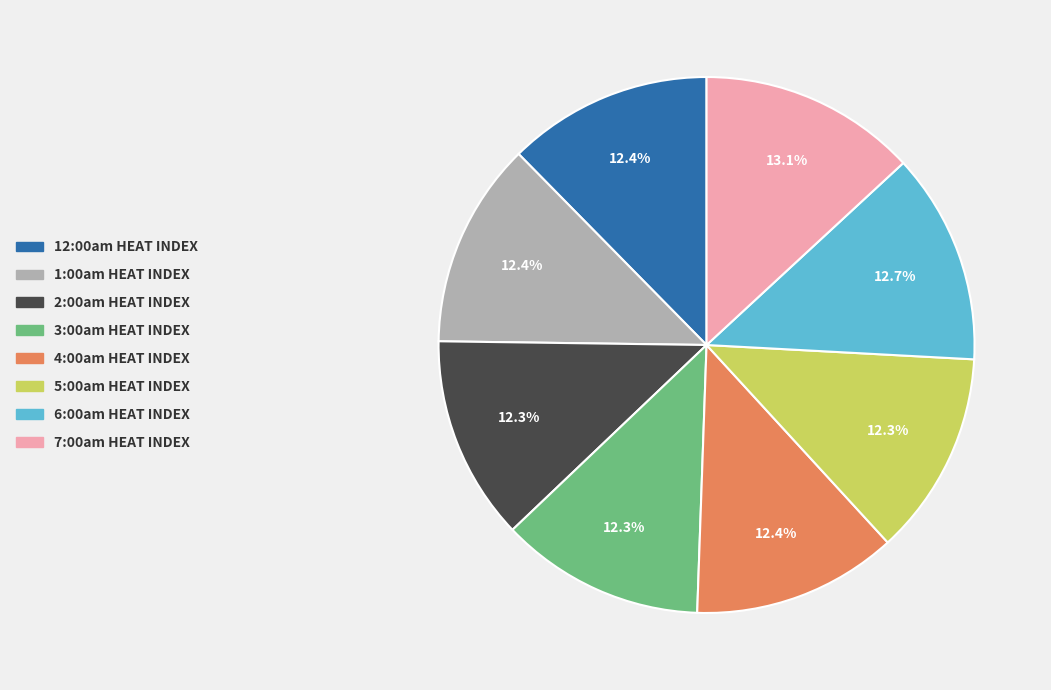

What percentage is NOT represented by 3:00am?

87.7%